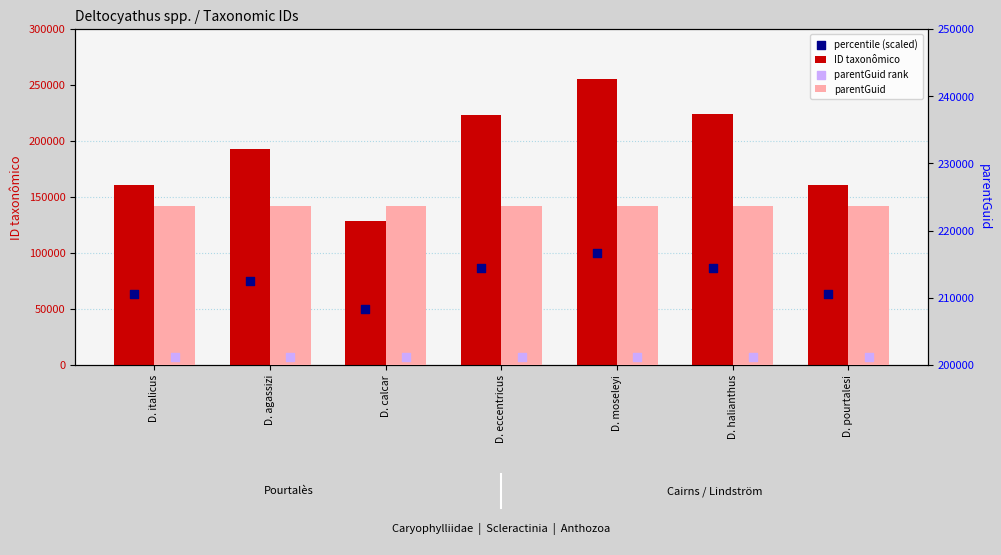

At how many categories does at least one series exceed 100510?

7